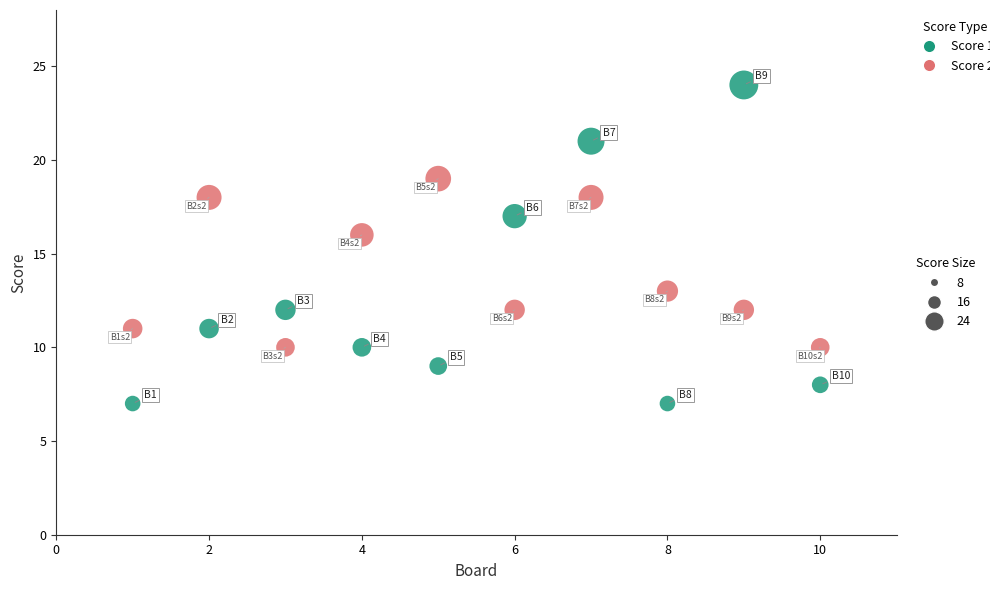

Across all data points, what is the range of X values (max minus min)?

9